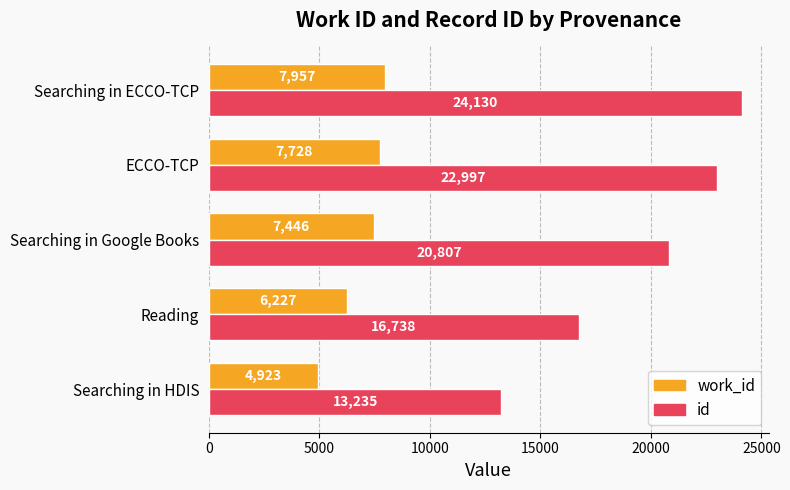

What is the average value of the id series?

19581